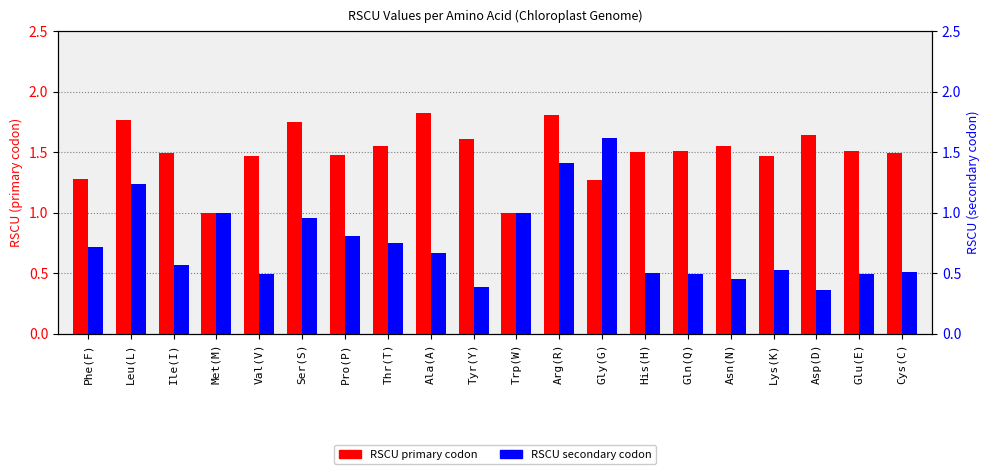

Which category has the lowest value across all series?

Asp(D)